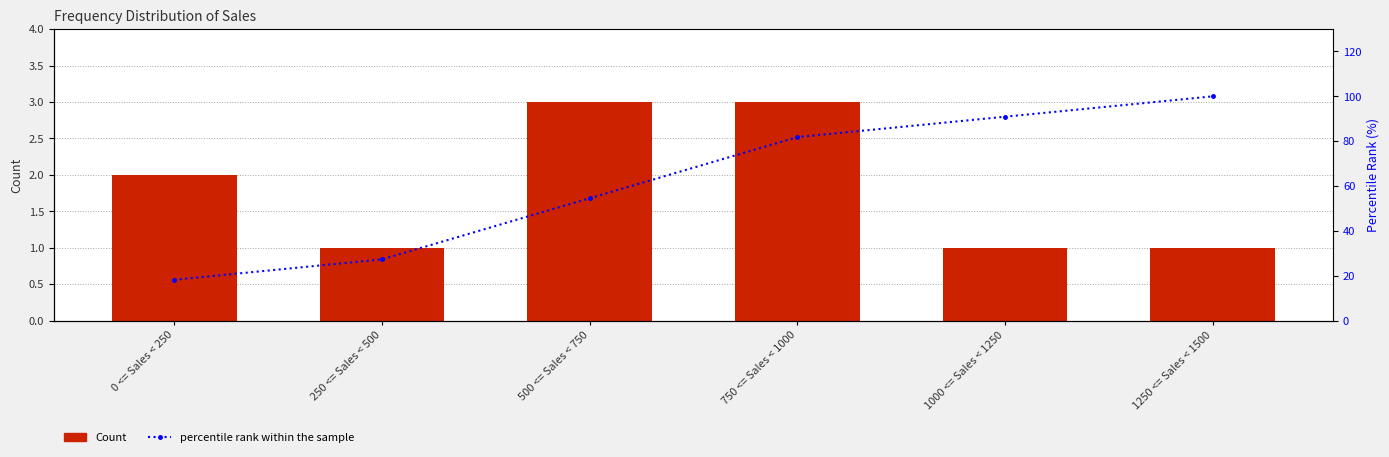

What is the maximum value for percentile rank within the sample?

100.0